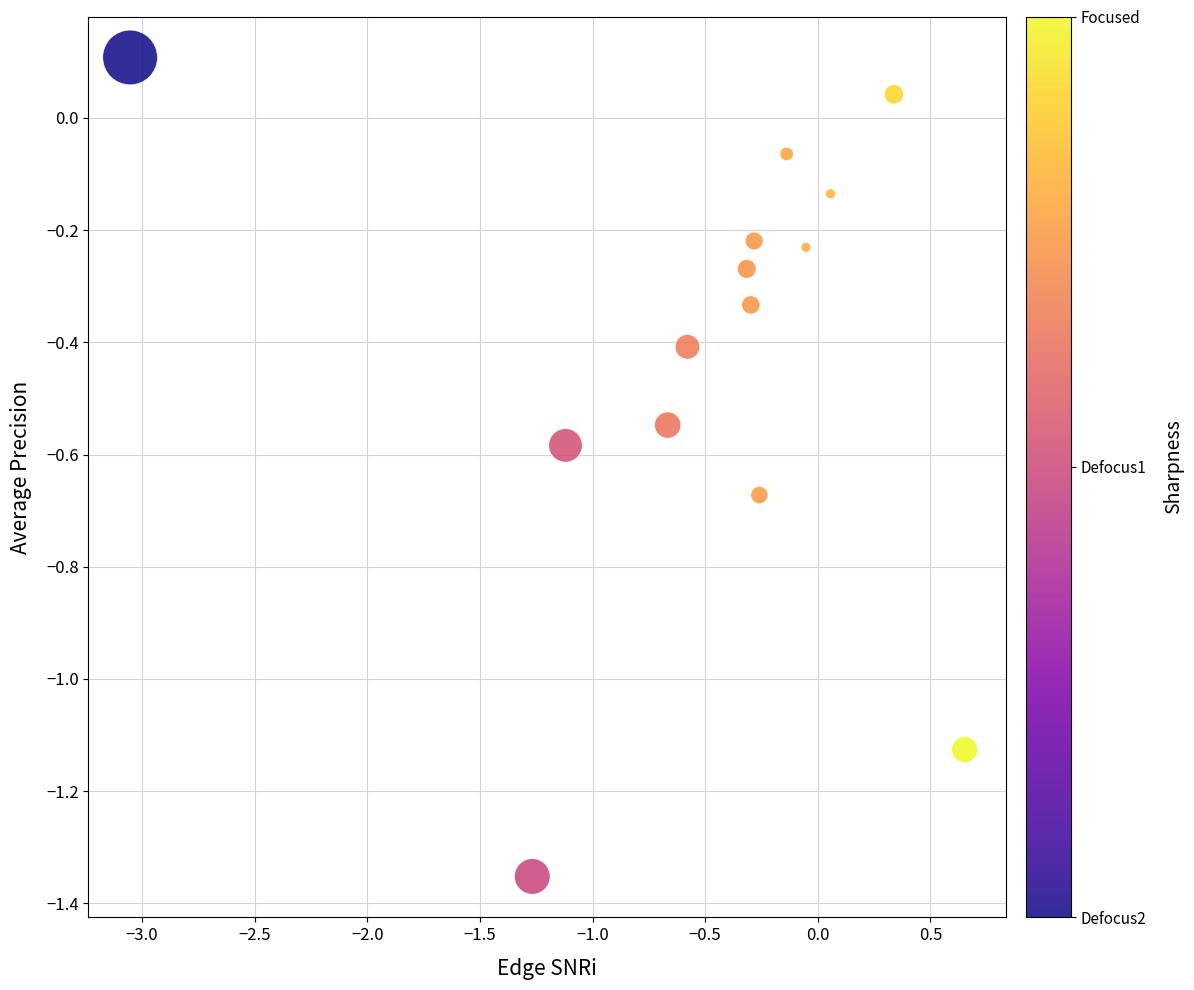

What is the range of Y values (max minus min)?

1.5